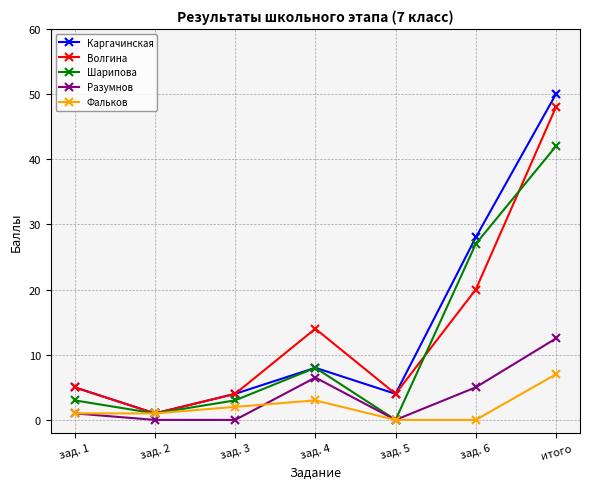

Rank the series by their maximum value, from highest to lowest.

Каргачинская, Волгина, Шарипова, Разумнов, Фальков